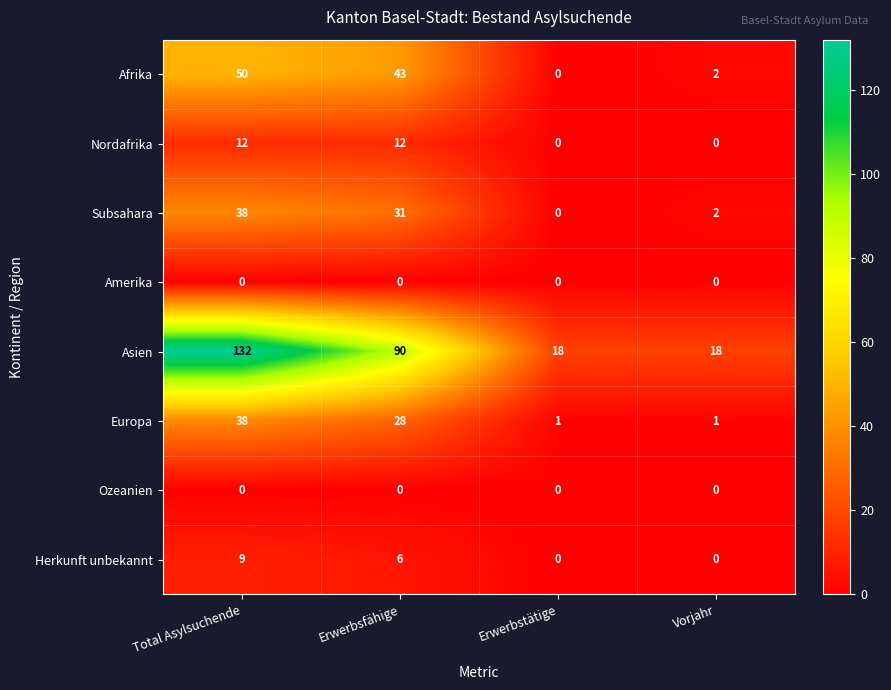

What is the spread (max minus min) of values at Erwerbstätige?

18